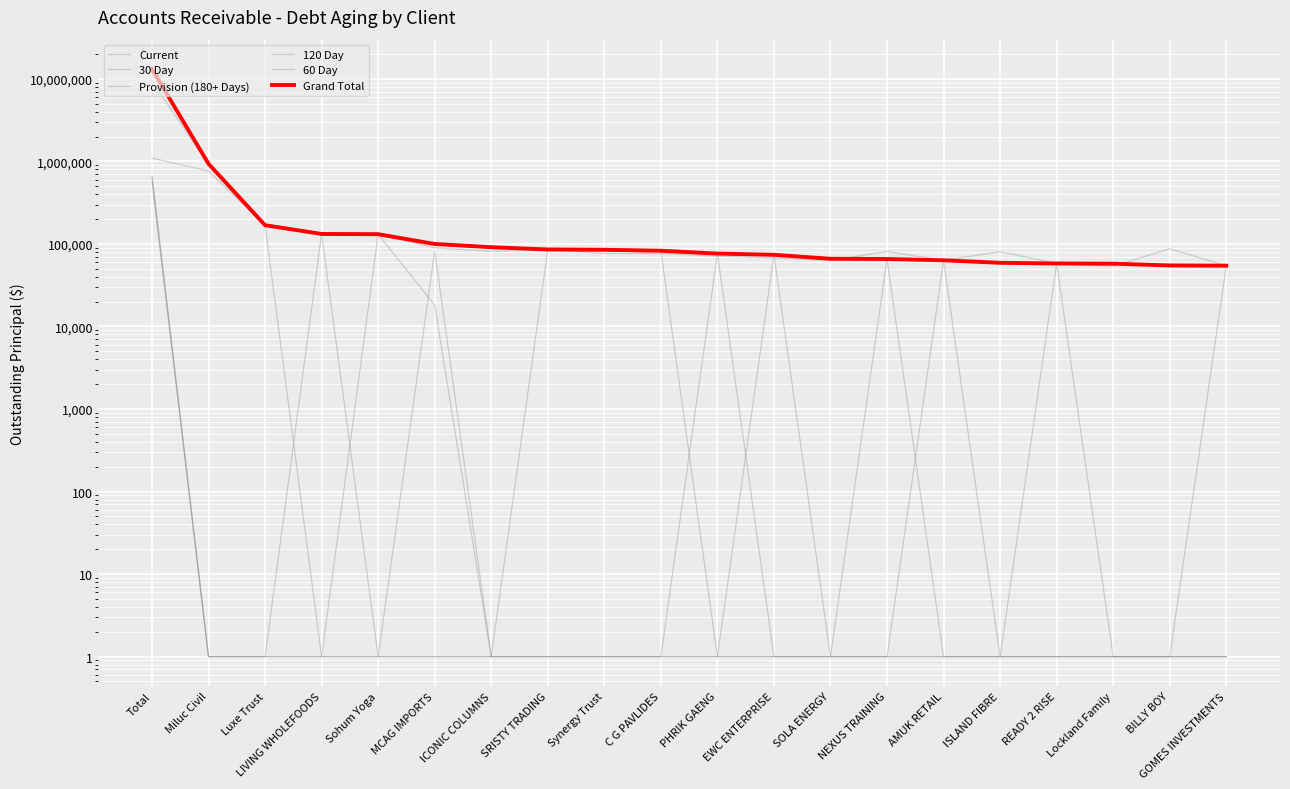

What is the difference between the highest and lowest values at PHRIK GAENG?

76355.6